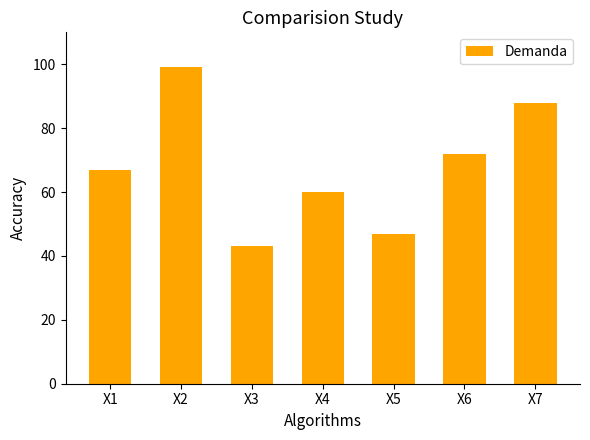

List the labels in order of value, smallest first.

X3, X5, X4, X1, X6, X7, X2